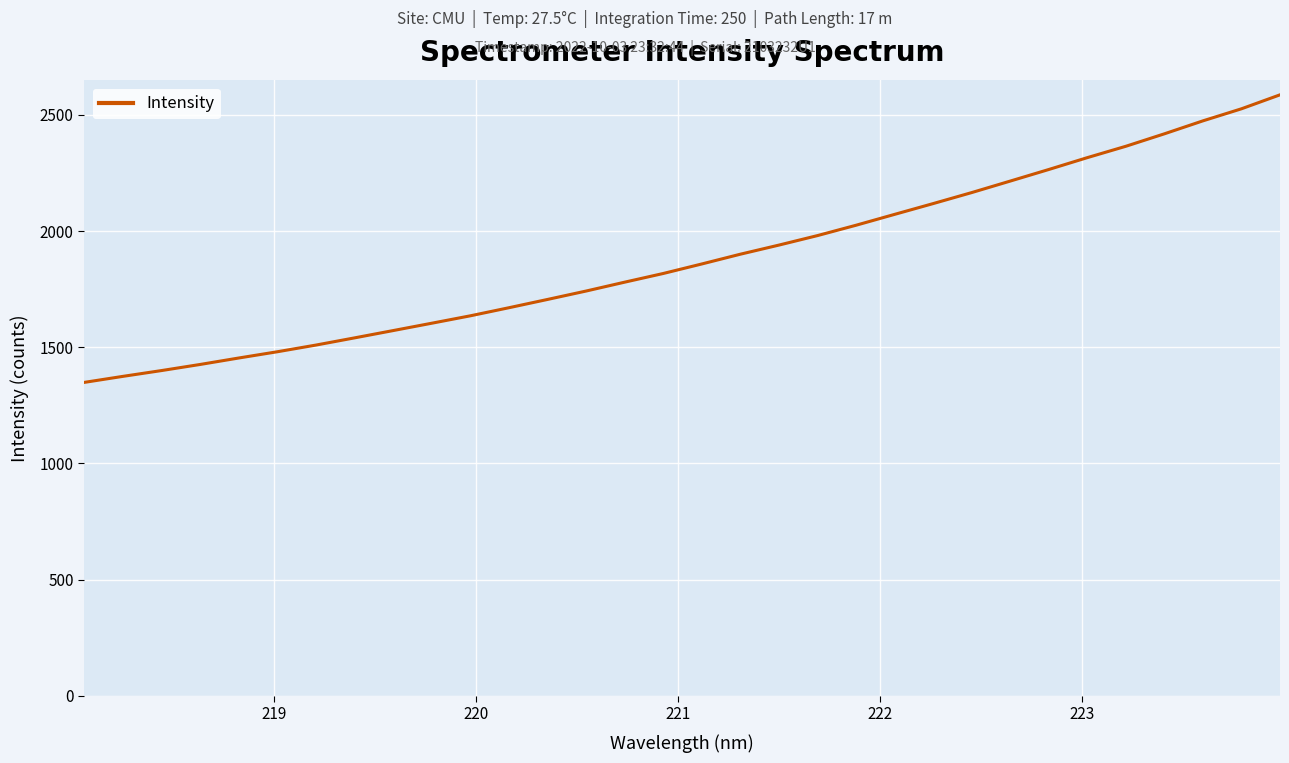

What is the smallest value displayed?

1348.6